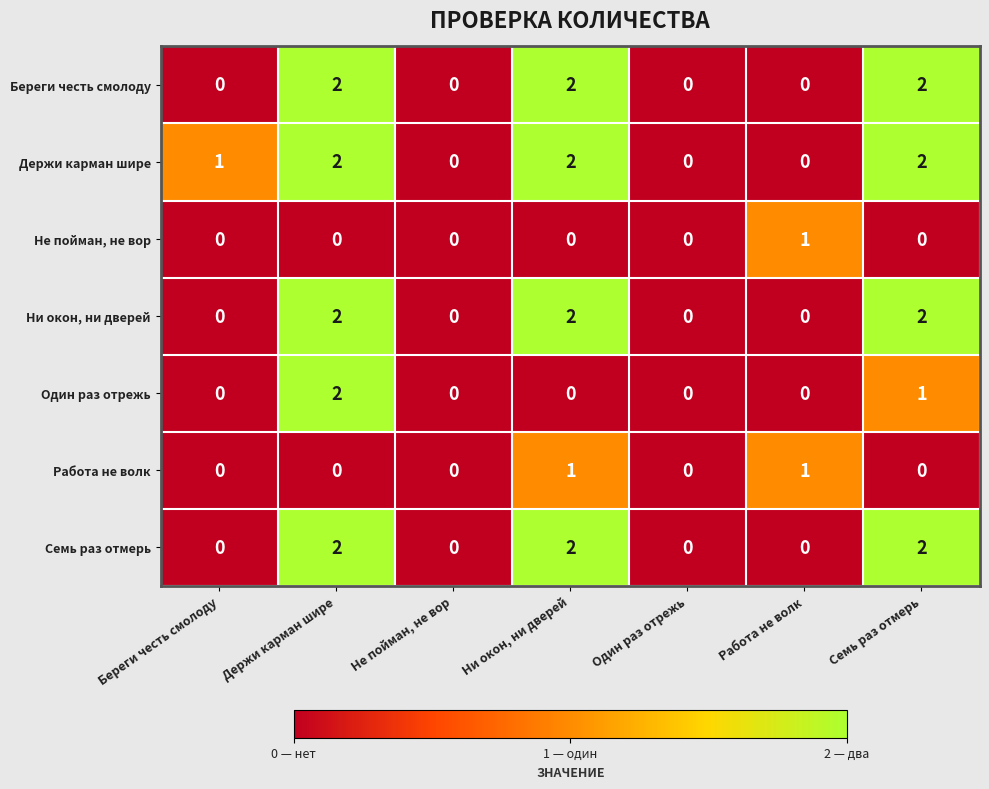

The value of Работа не волк at Работа не волк is 1. True or false?

True